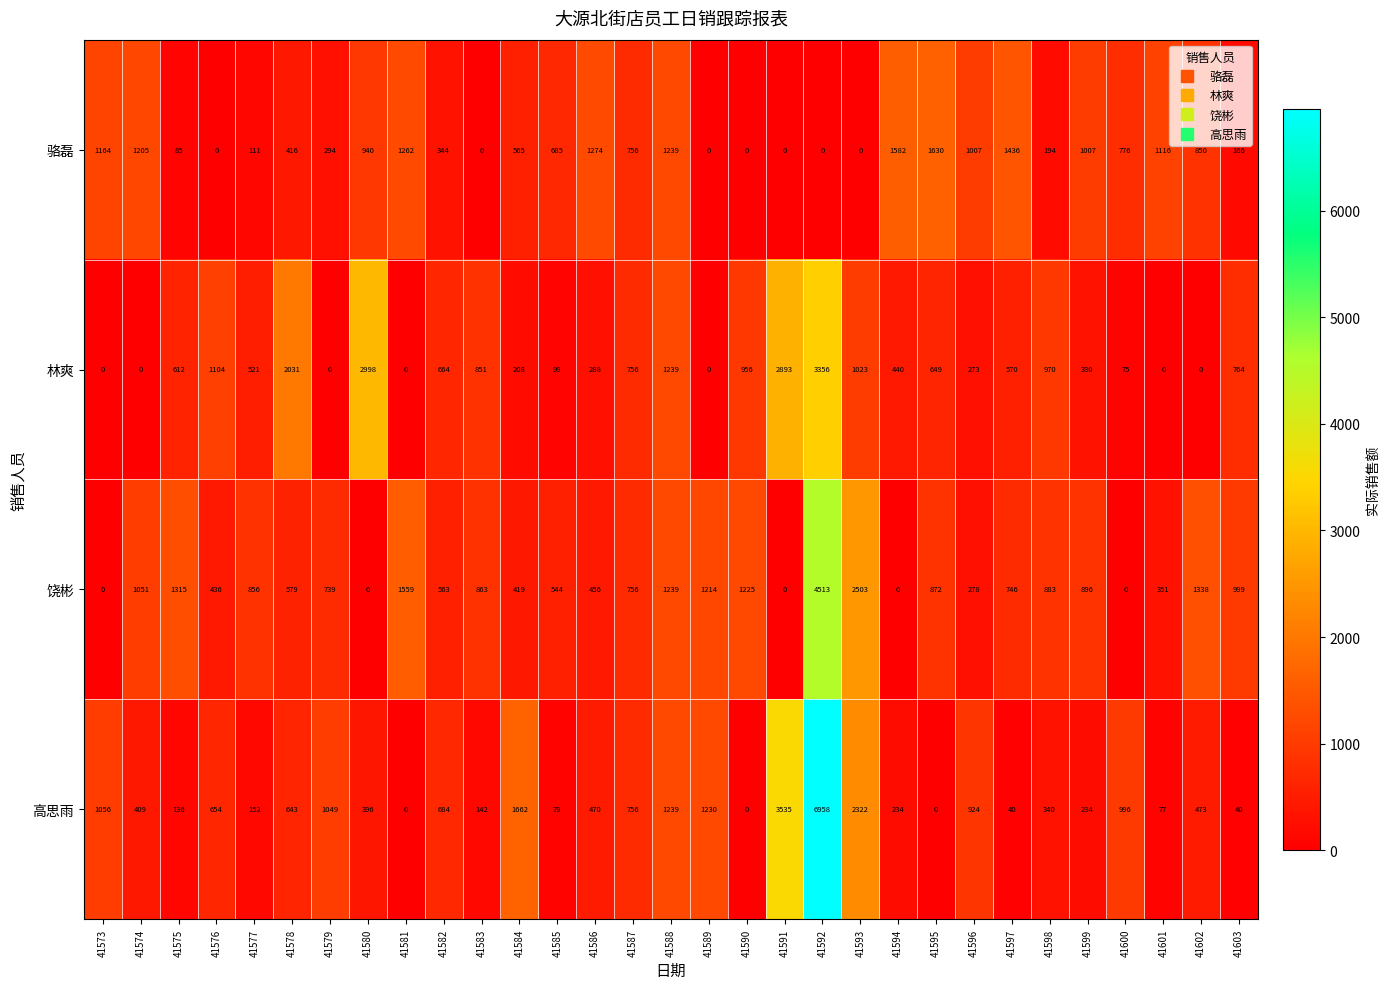

What is the highest value of the 饶彬 series?

4513